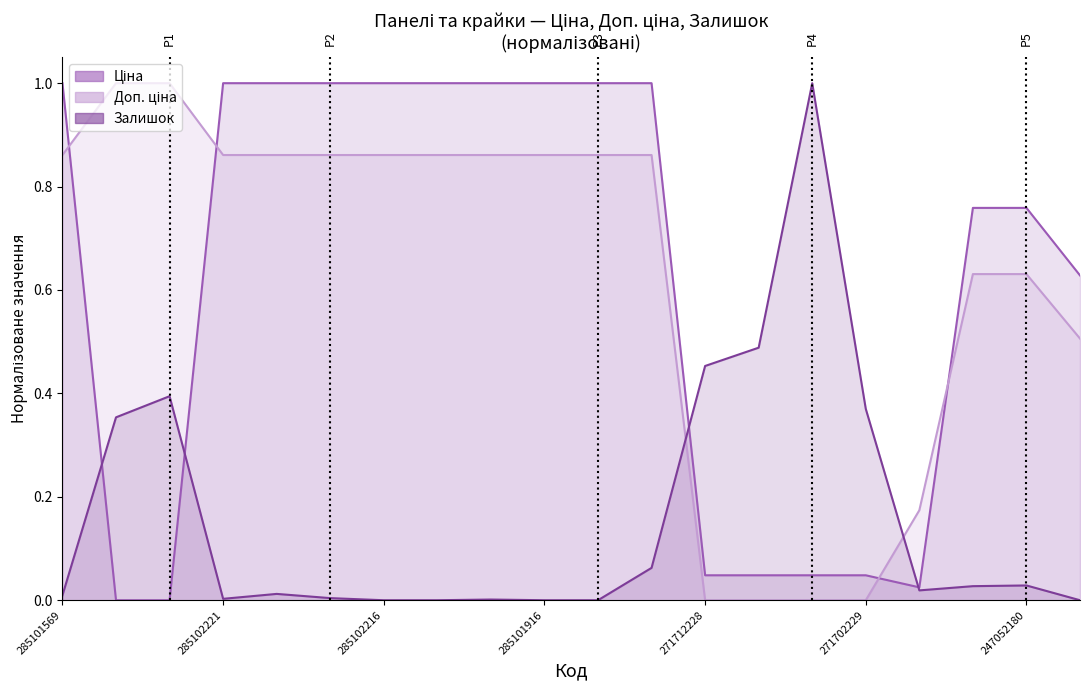

True or false: Доп. ціна has more than 0 points higher than both neighbors.

False